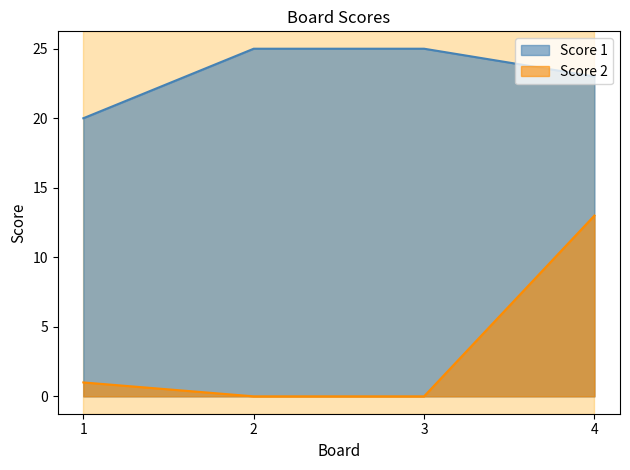

What are all the series names shown in the legend?

Score 1, Score 2